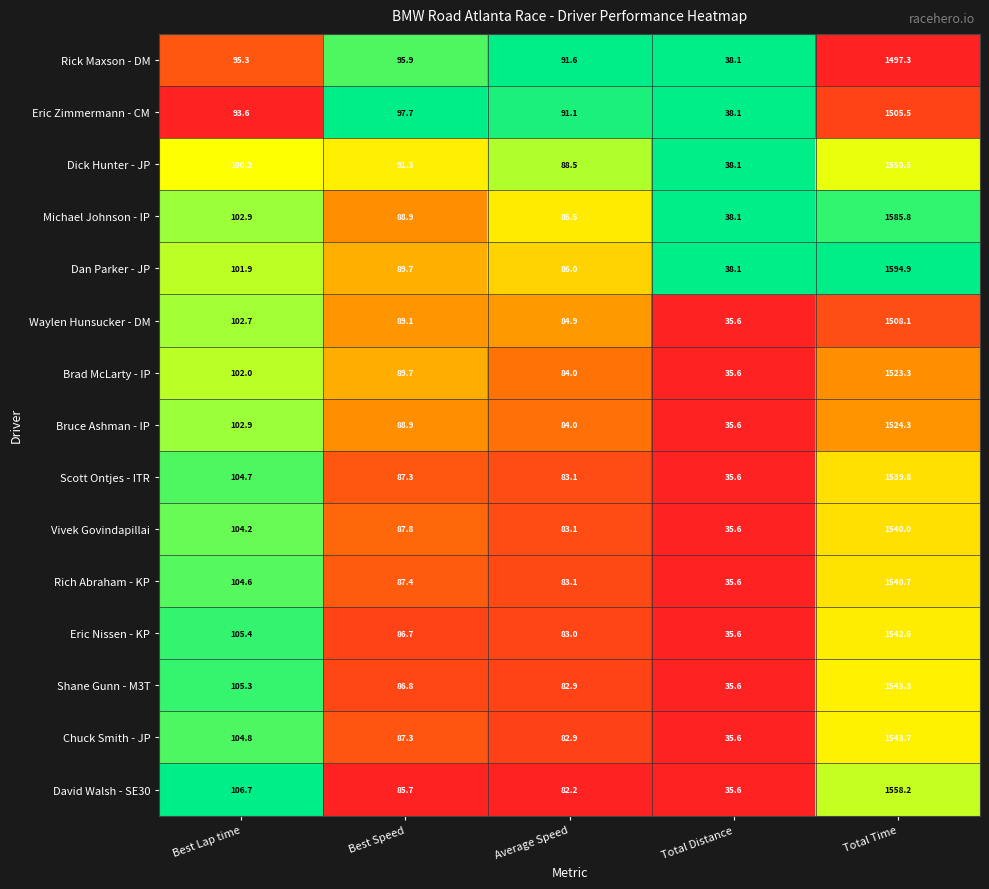

Which series has the largest range (max minus min)?

Dan Parker - JP